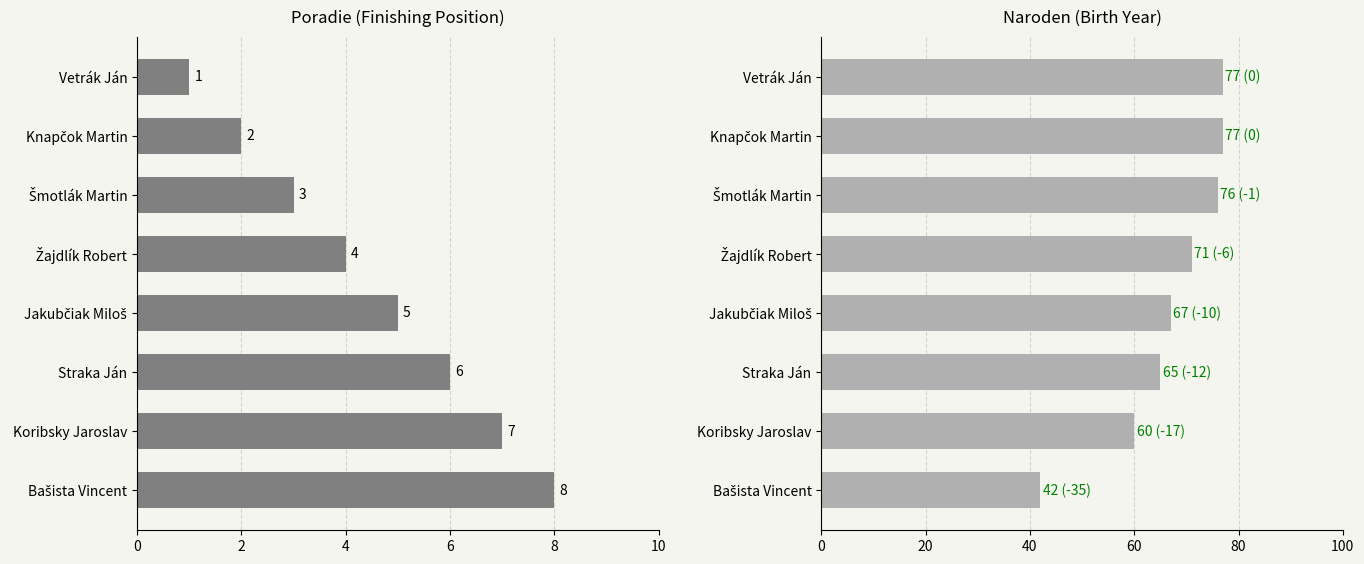

At how many categories does at least one series exceed 3?

8